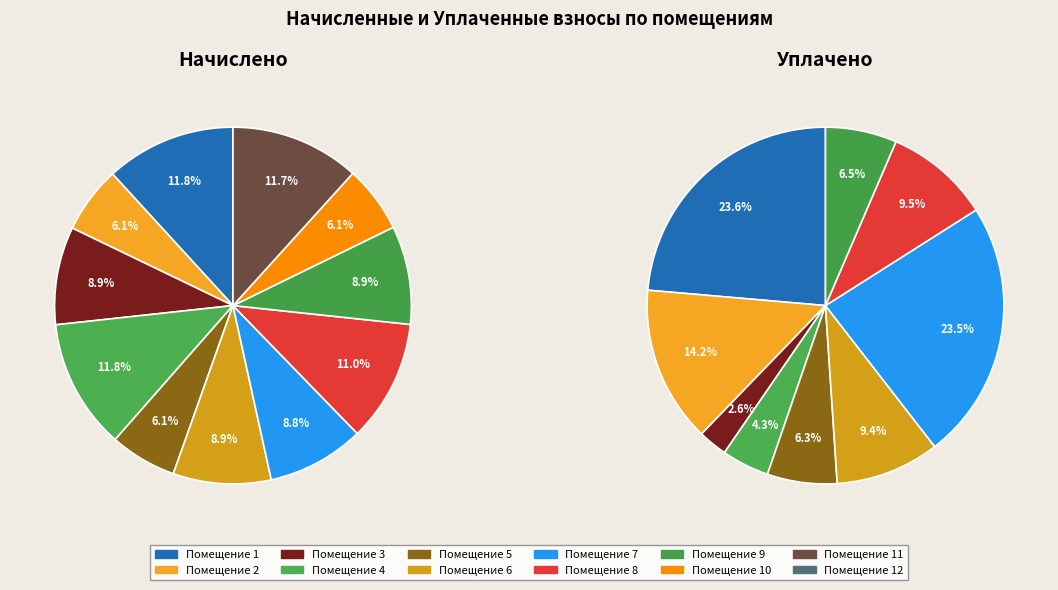

The 7 slice represents 1% of the pie. True or false?

False